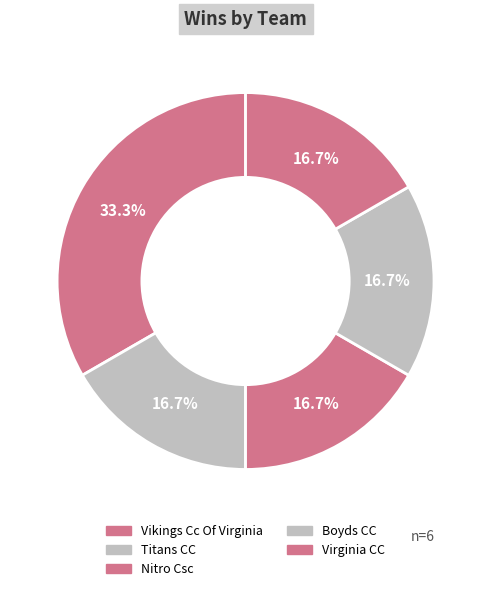

How many slices are in this pie chart?

5